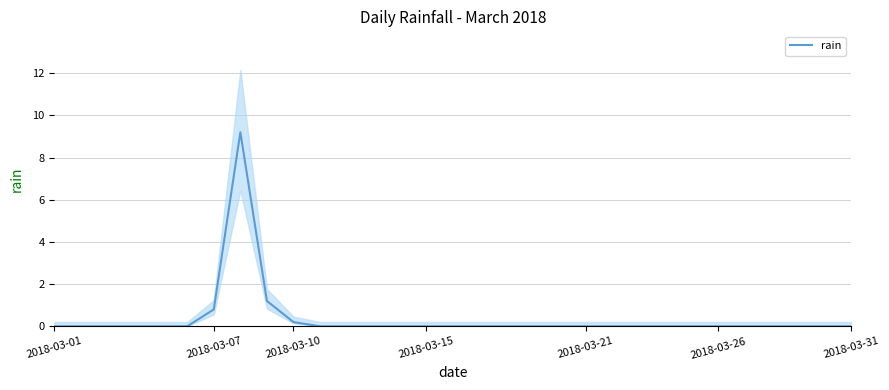

The value at 23 is 5.5. True or false?

False